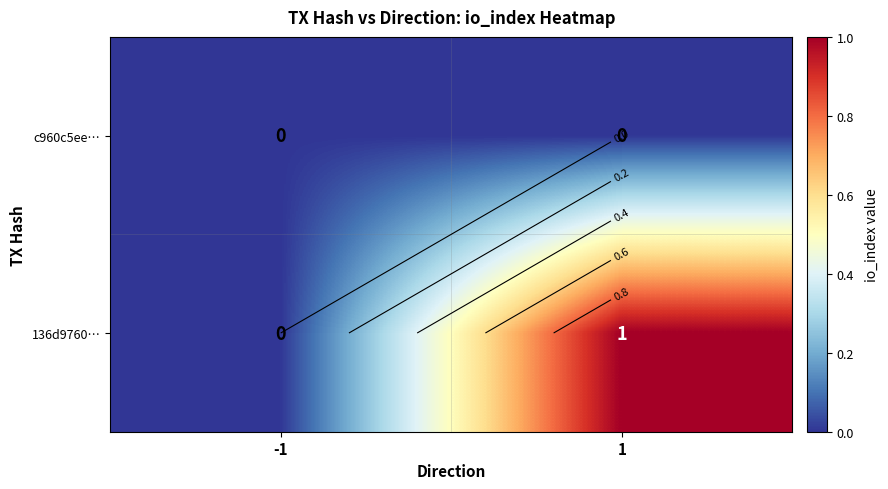

Which series changed the most between -1 and 1?

136d9760…